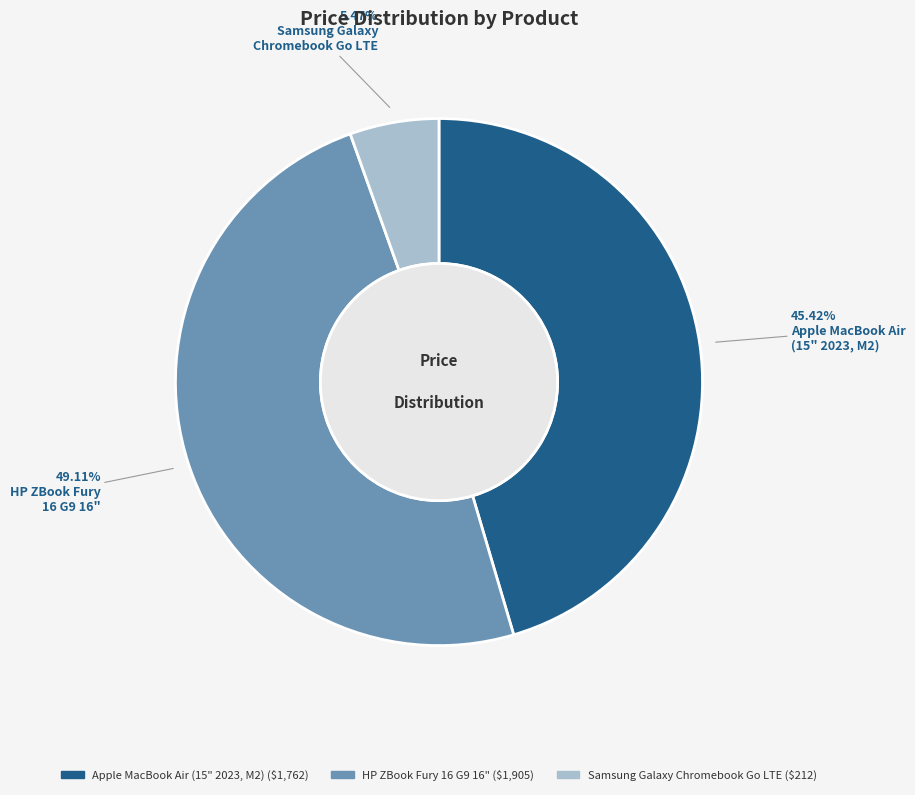

Which category has the biggest portion of the pie?

HP ZBook Fury 16 G9 16"